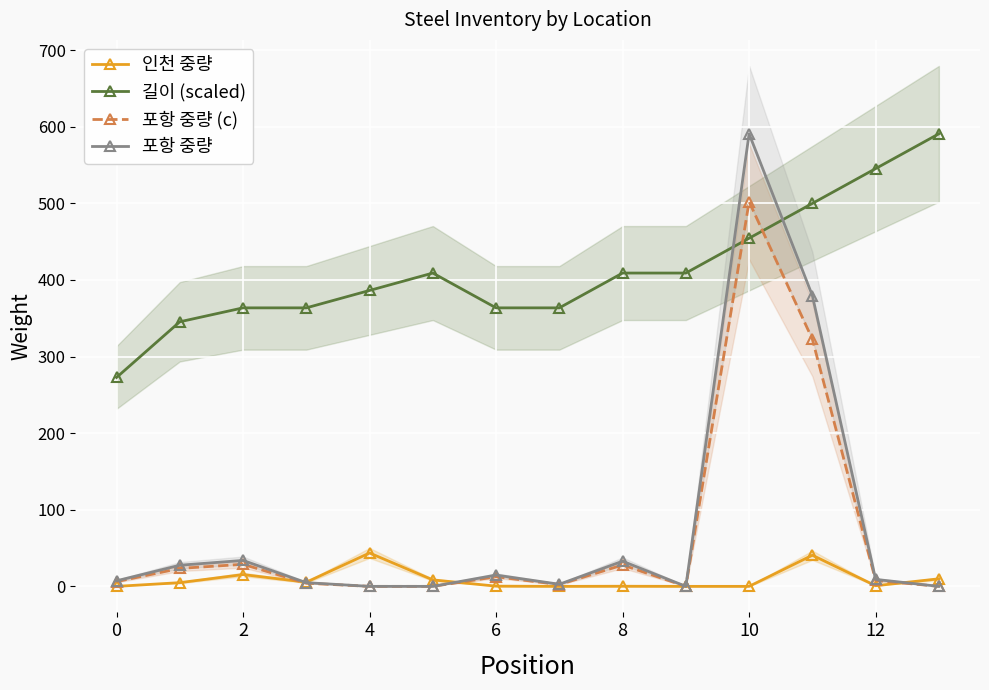

The 포항 중량 (c) series shows 575.6 at 11. True or false?

False